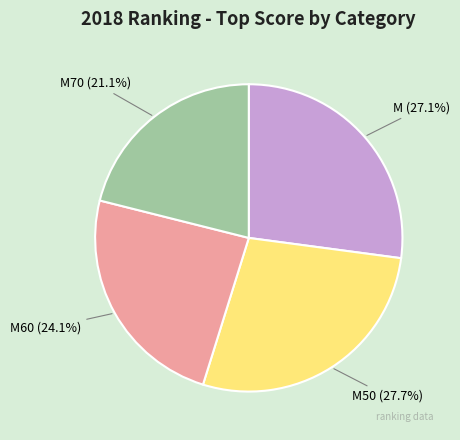

To the nearest percent, what portion does M represent?

27%